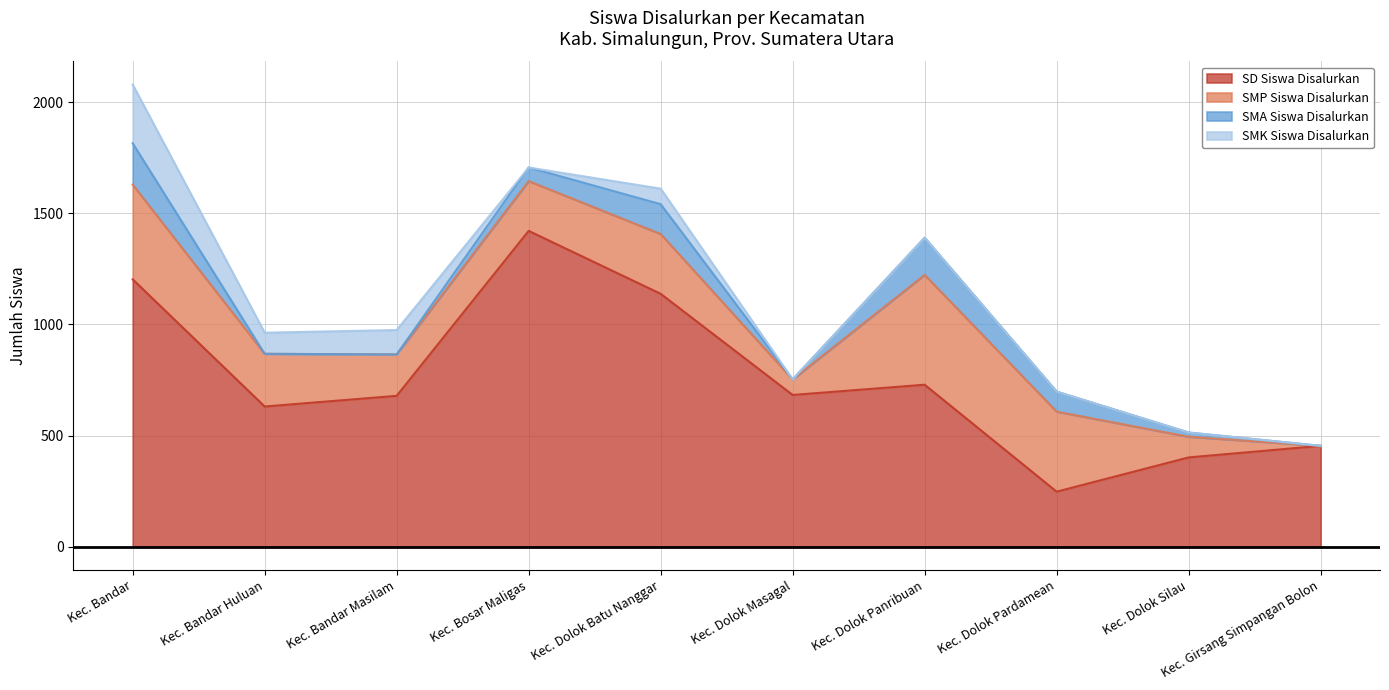

Where does the SD Siswa Disalurkan series first go above 683?

Kec. Bandar